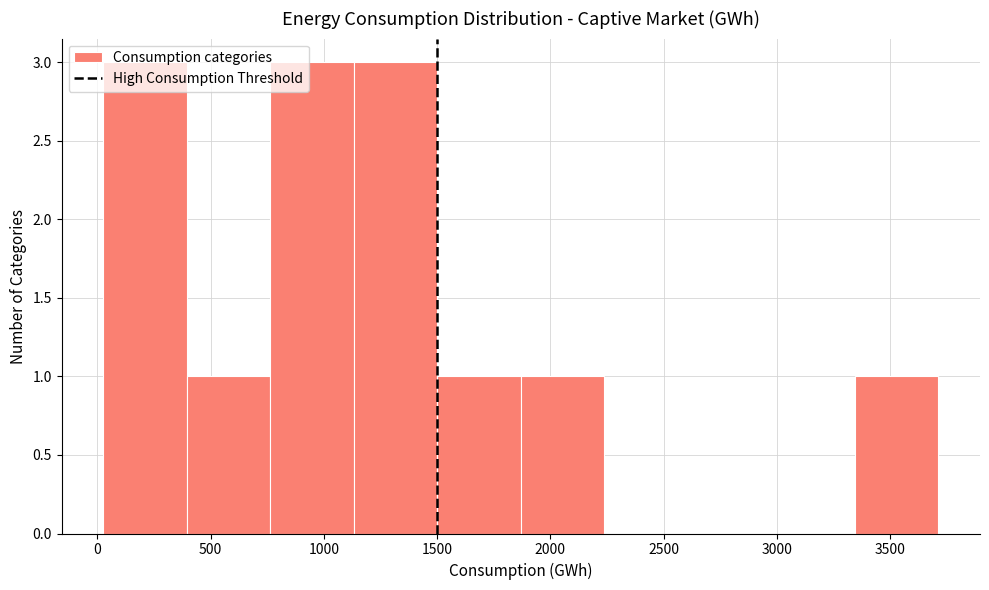

Reading left to right, transcribe this chart: for each bar, give the range it covers on the x-axis and its height. Neither the bar edges nor the heights are printed on the chart, so give them approximately, as read against the axes.

50 to 400: 3
400 to 750: 1
750 to 1150: 3
1150 to 1500: 3
1500 to 1850: 1
1850 to 2250: 1
2250 to 2600: 0
2600 to 2950: 0
2950 to 3350: 0
3350 to 3700: 1